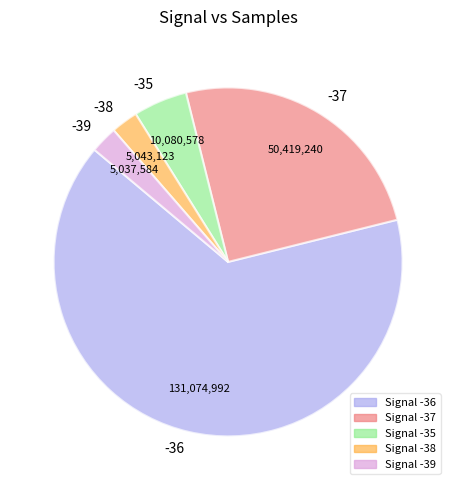

What is the ratio of the value at -37 to the value at -39?

10.0